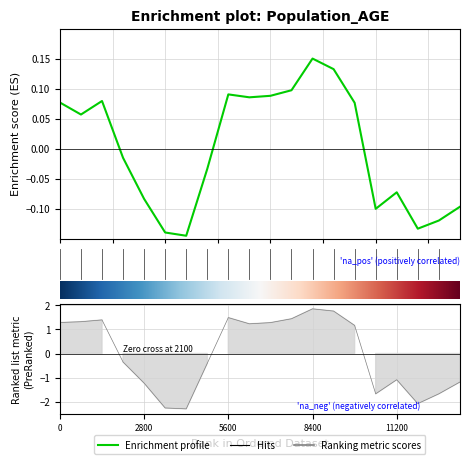

What is the spread (max minus min) of values at 60-61?

1.6